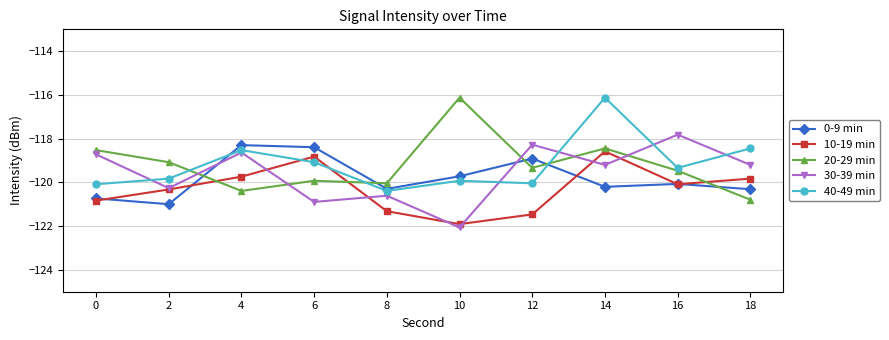

At which category does 0-9 min reach its first local valley?

2